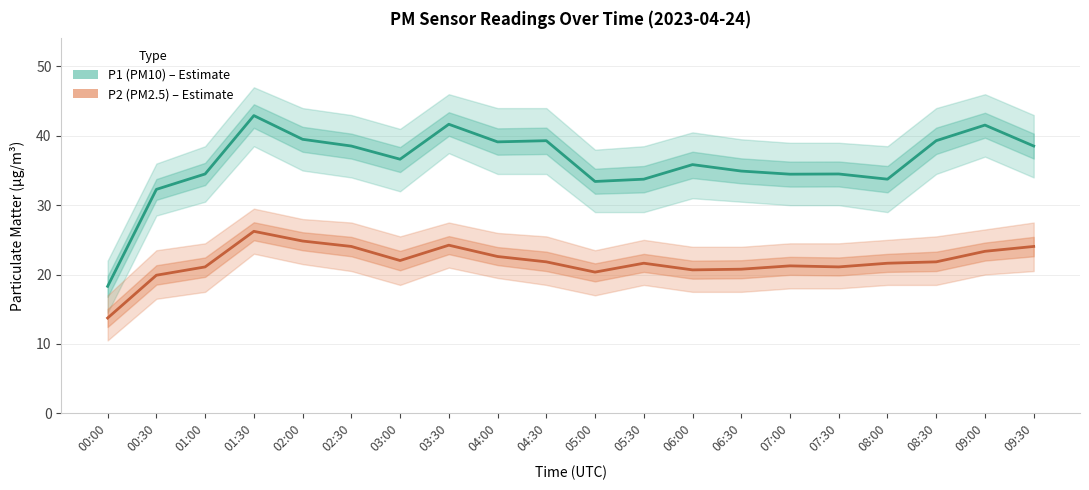

Which series changed the most between 00:30 and 05:30?

P2 (PM2.5)